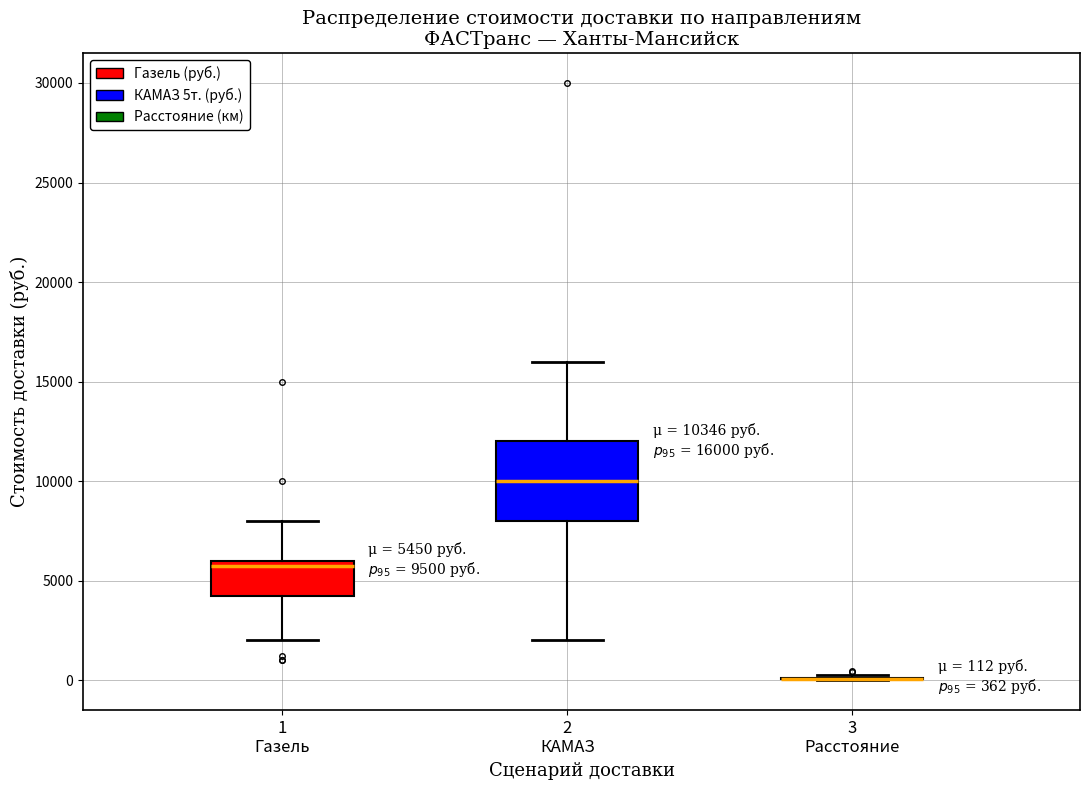

Comparing the boxes themselves (not the whiskers), which one is the tallest?

2 КАМАЗ